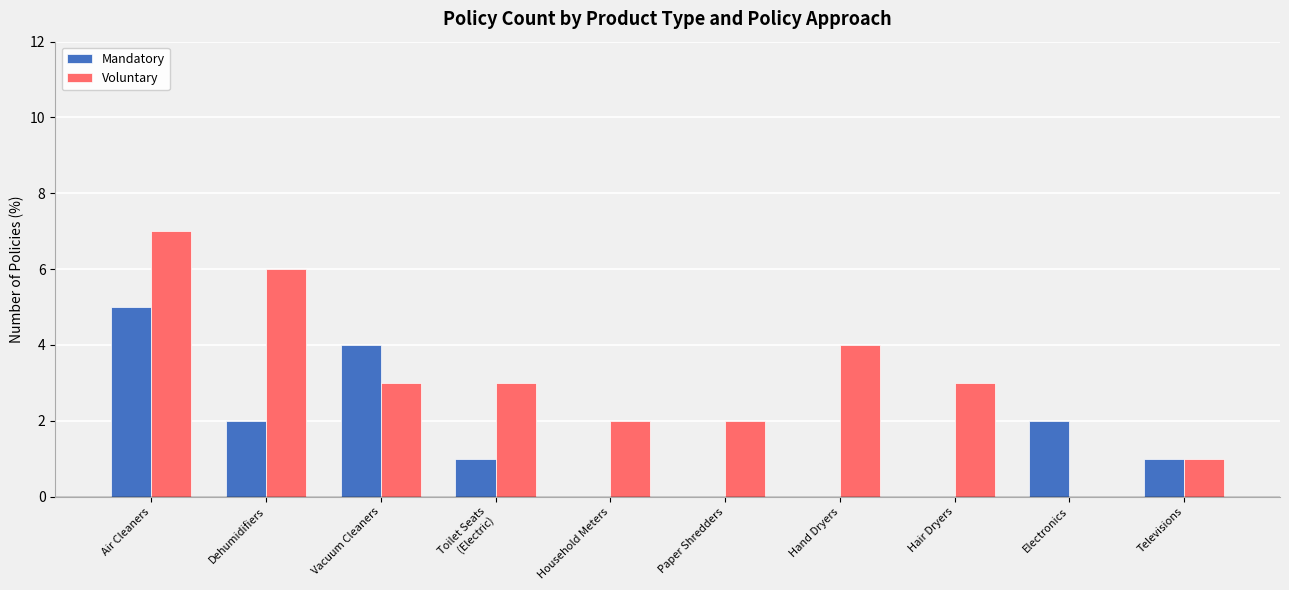

What is the total value across all series at Hand Dryers?

4